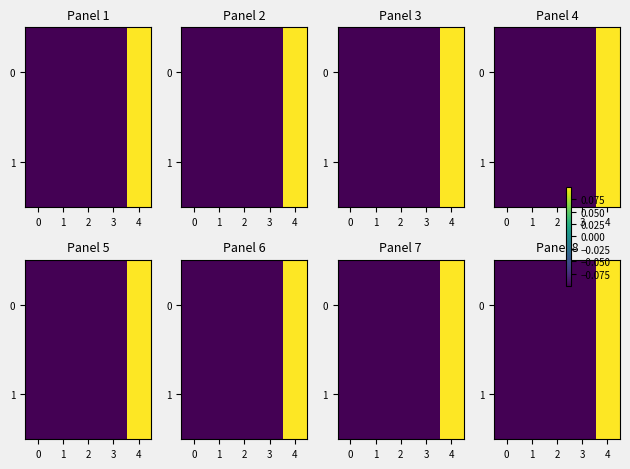

Rank the series at 4 from lowest to highest value.

1, 0